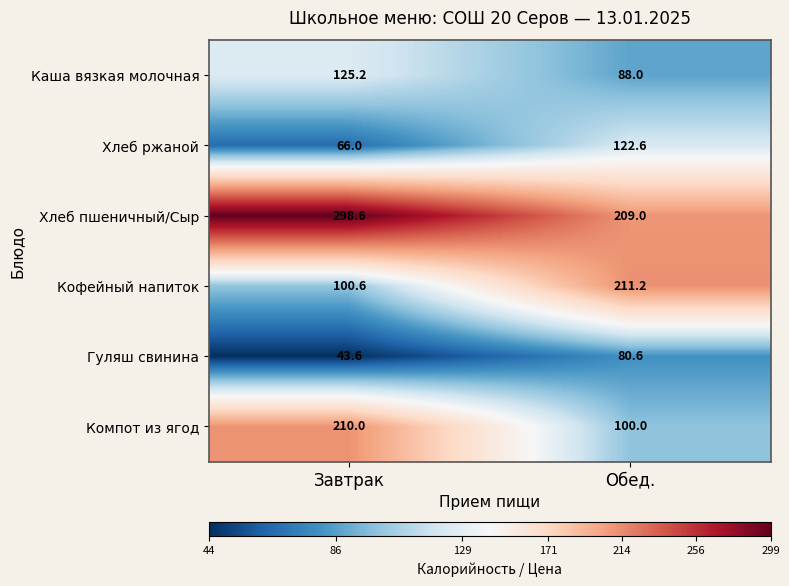

At how many categories does at least one series exceed 187?

2